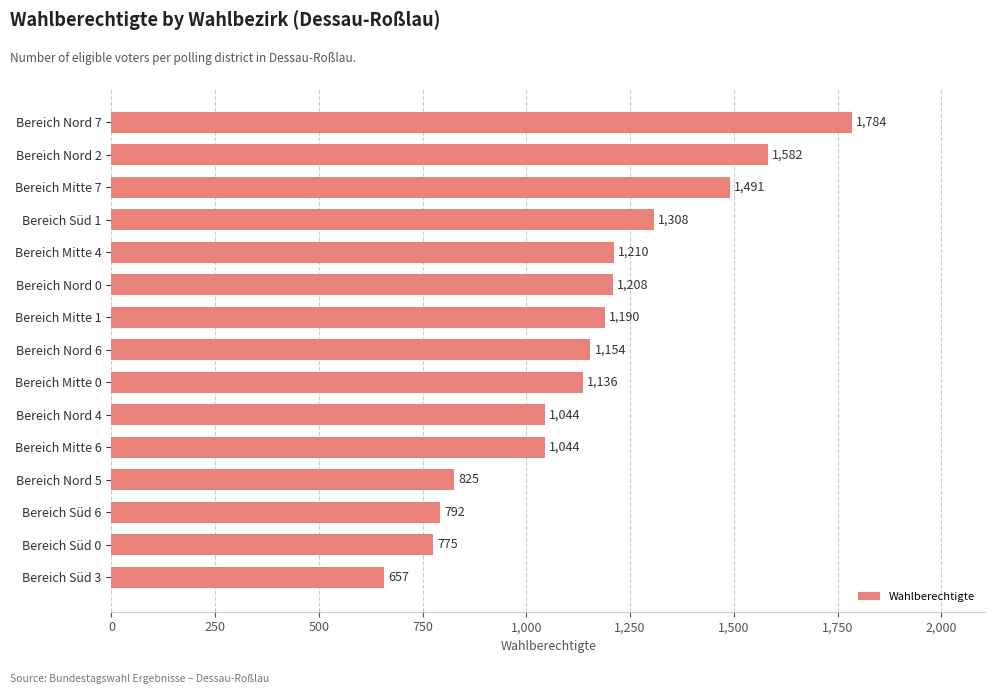

What is the average value?

1147